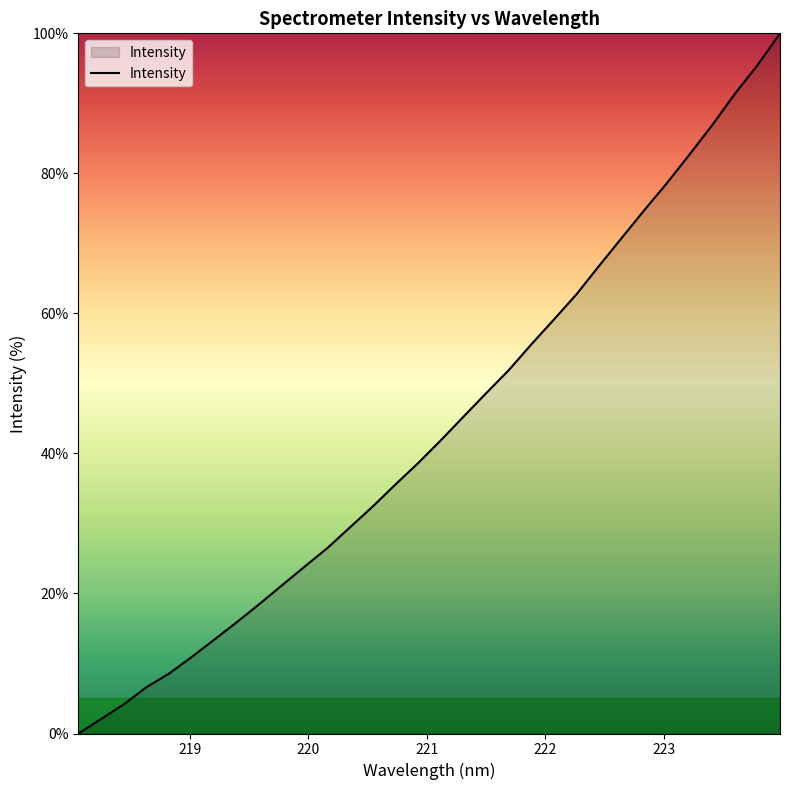

What is the difference between the maximum and minimum values?

100.0